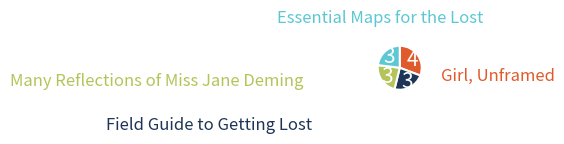

To the nearest percent, what is the average slice percentage?

25%